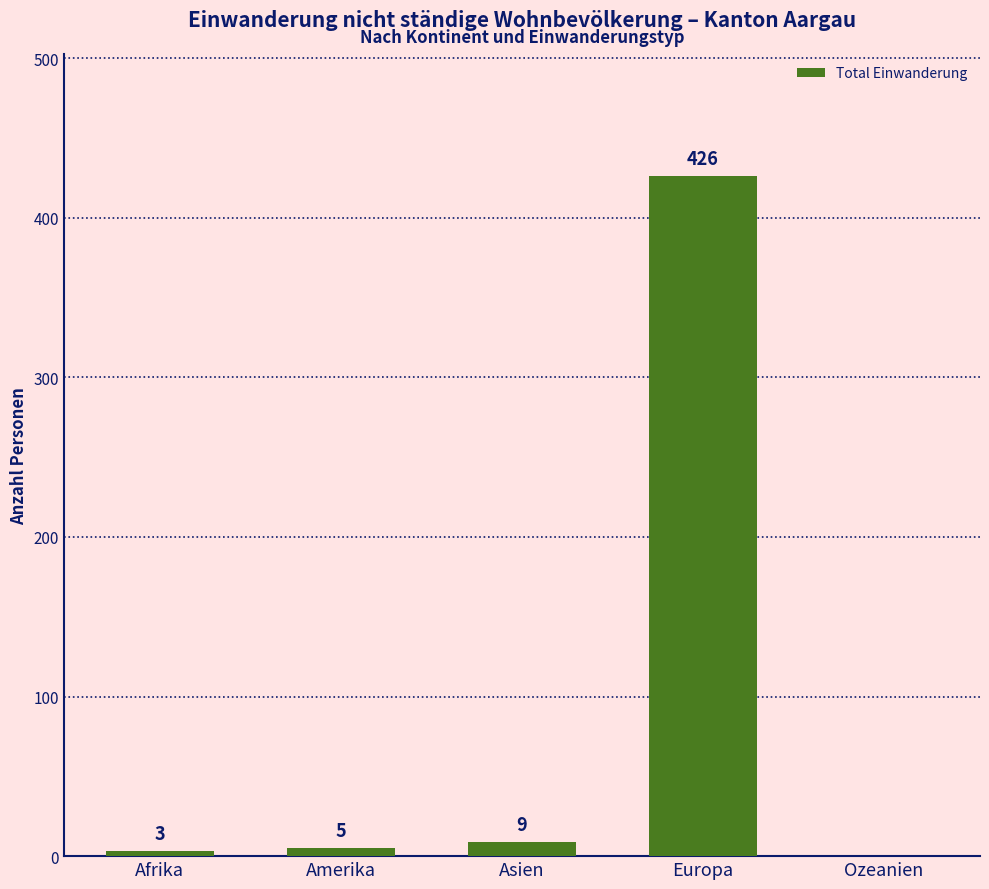

Which category has the highest value across all series?

Europa